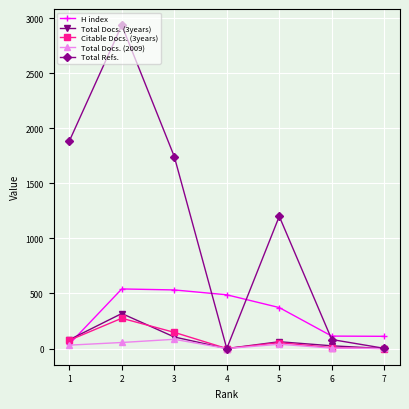

Which series has the widest spread of values?

Total Refs.